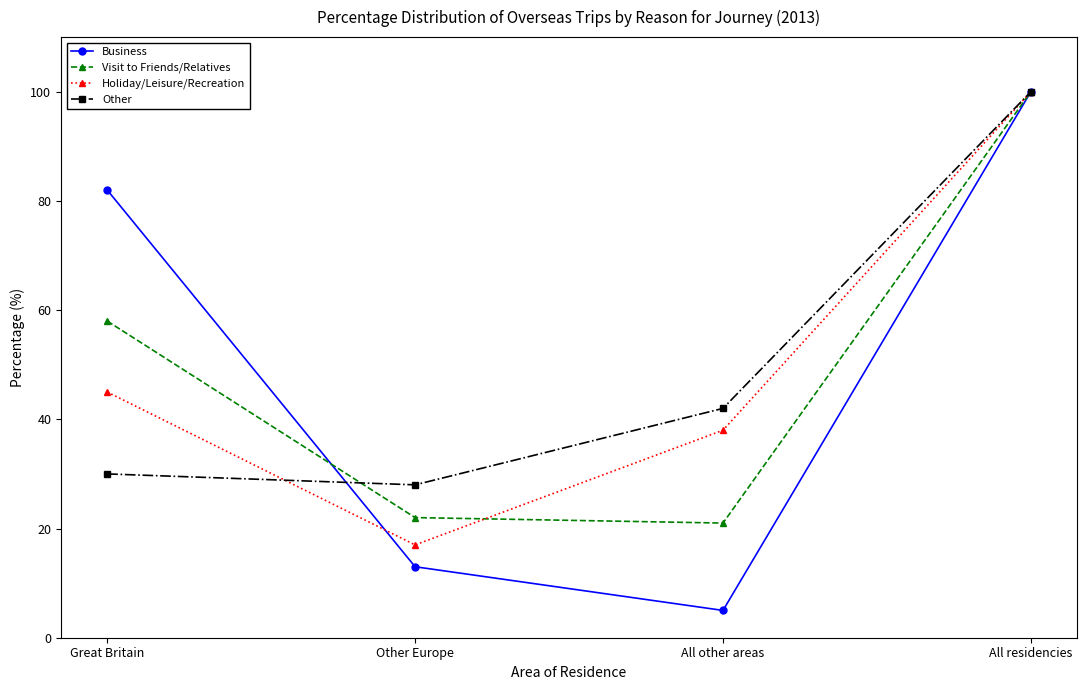

What is the spread (max minus min) of values at Other Europe?

15